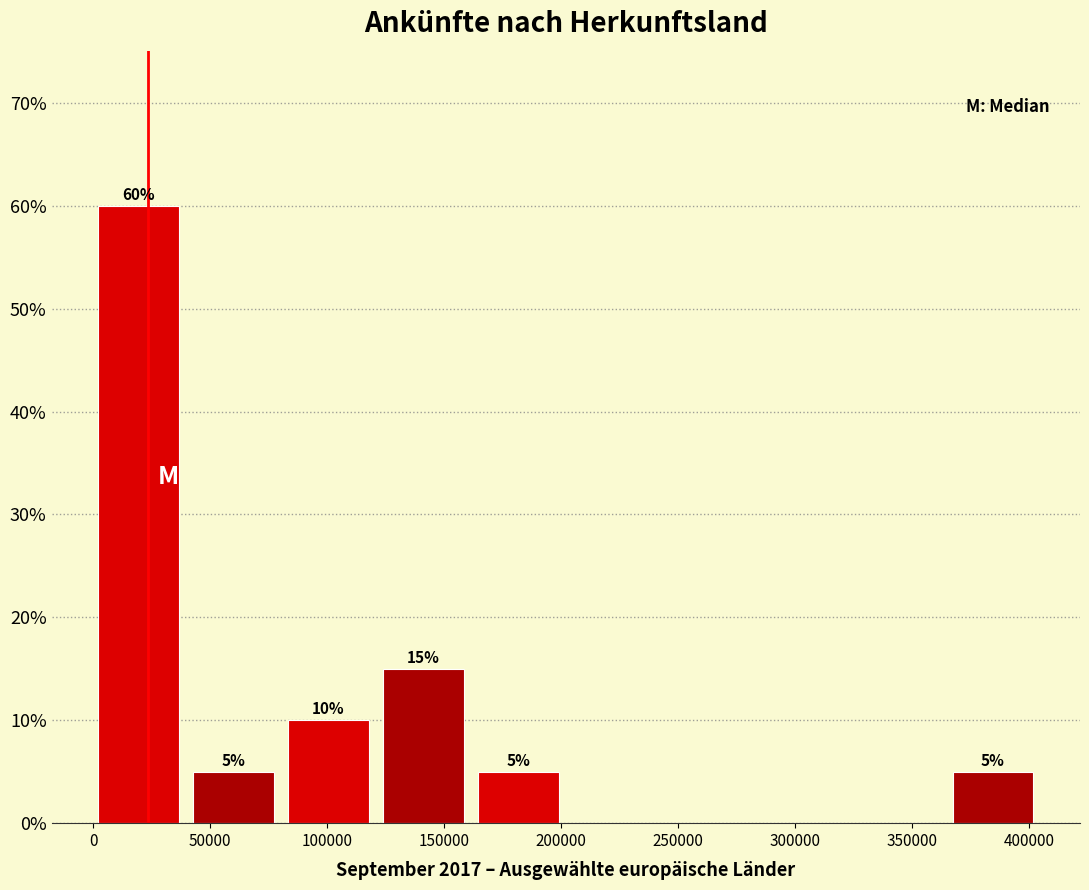

Which range on the x-axis has the tallest bar?

0 to 45000